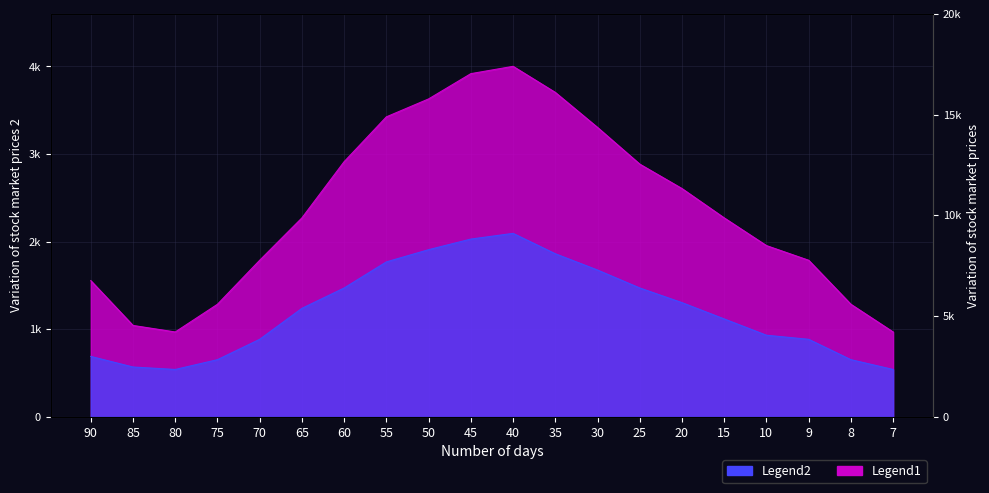

In Col4, how many points are lower than both neighbors (excluding endpoints)?

1